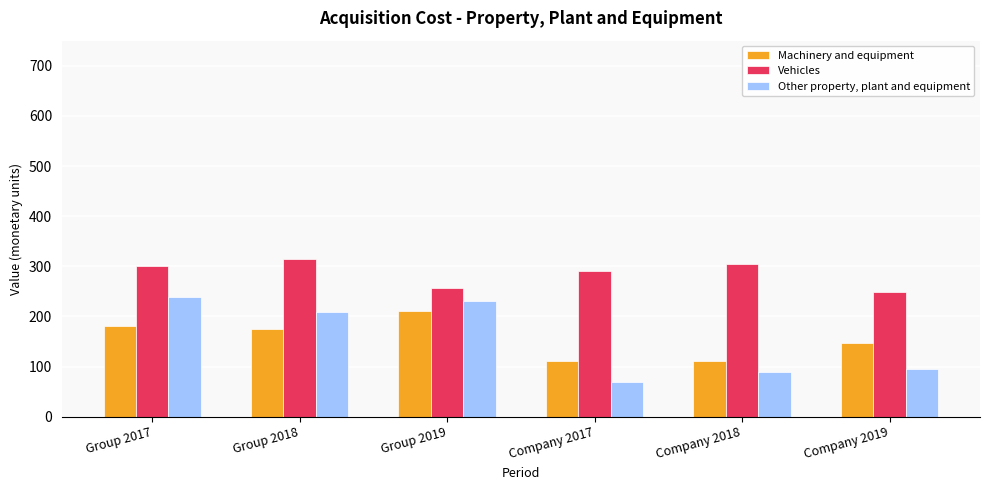

Which series changed the most between Group 2017 and Company 2019?

Other property, plant and equipment